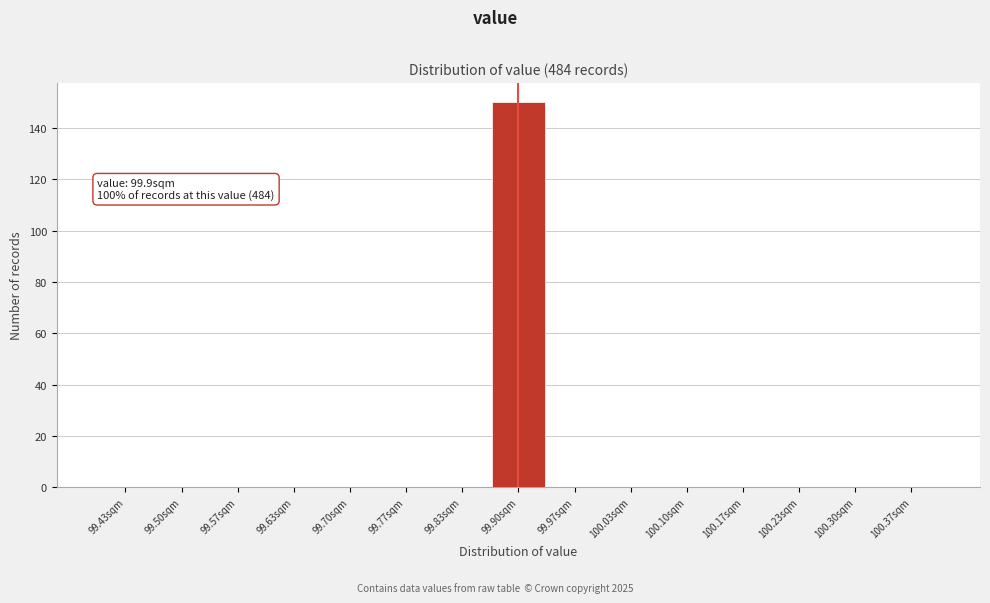

Which range on the x-axis has the tallest bar?

99.87 to 99.93